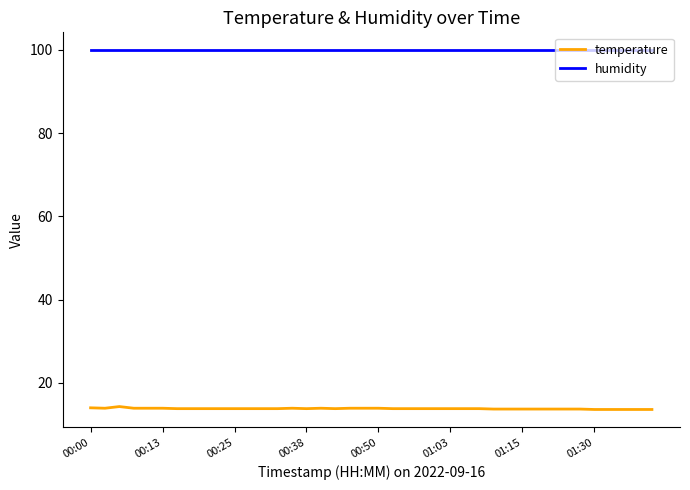

Which series has the largest total across all categories?

humidity